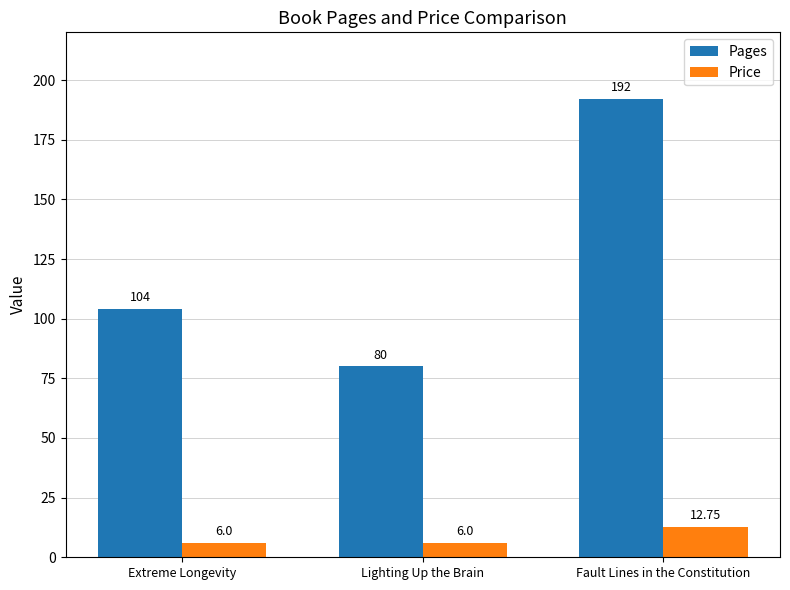

Reading left to right, what are all the values shown in this chart?

Pages: Extreme Longevity=104.0	Lighting Up the Brain=80.0	Fault Lines in the Constitution=192.0
Price: Extreme Longevity=6.0	Lighting Up the Brain=6.0	Fault Lines in the Constitution=12.8